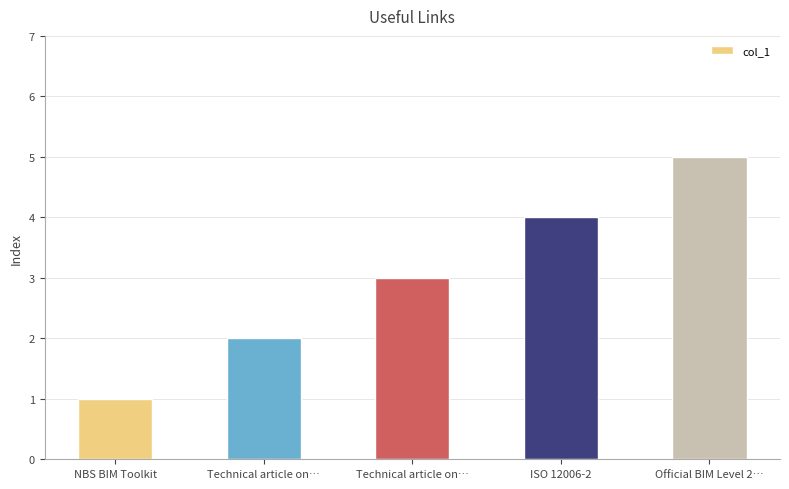

Which has a higher value, NBS BIM Toolkit or Technical article on…?

Technical article on…